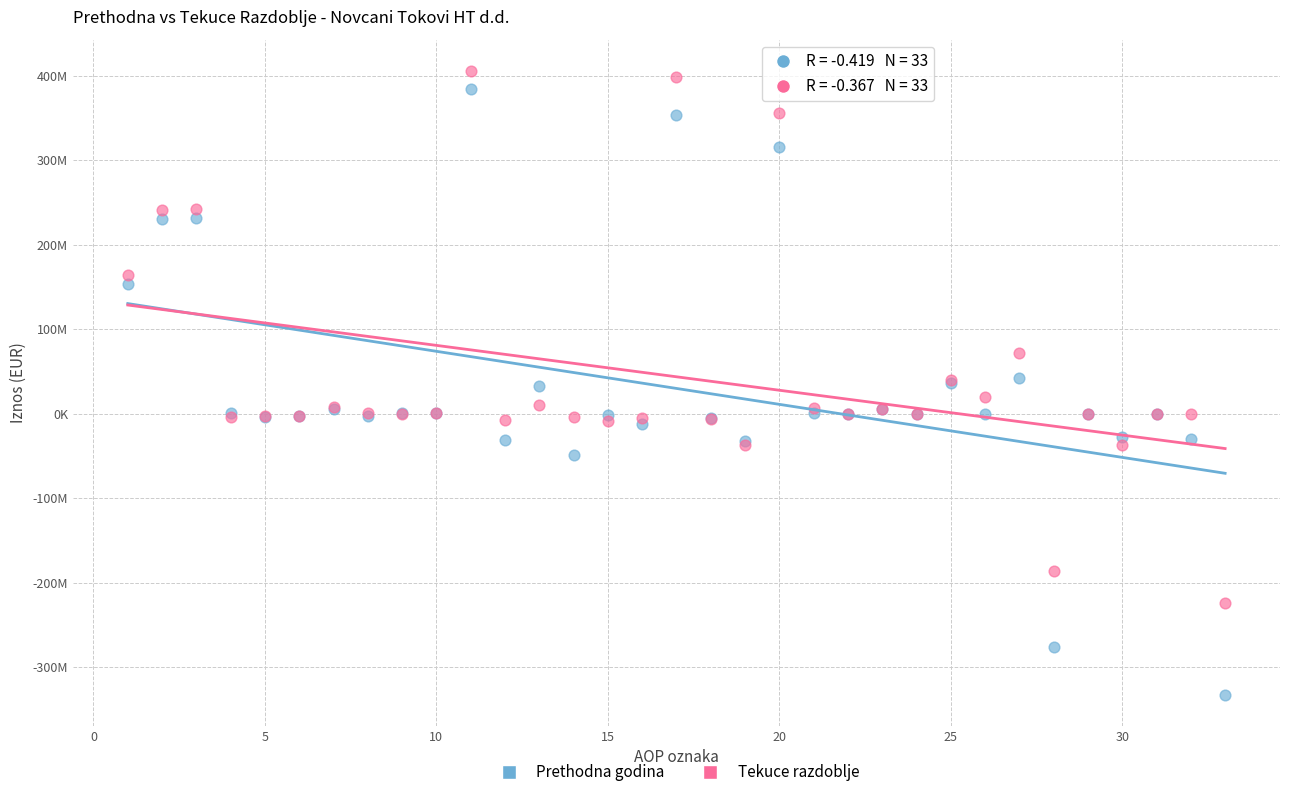

What are all the series names shown in the legend?

Prethodna godina, Tekuce razdoblje